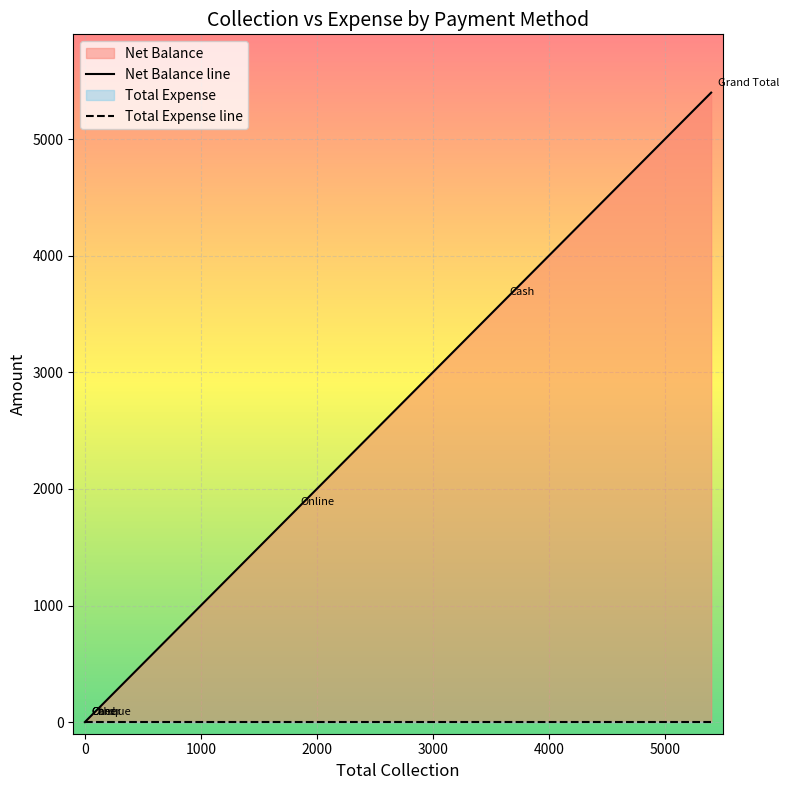

True or false: Total Expense line and Net Balance line cross at least once.

False